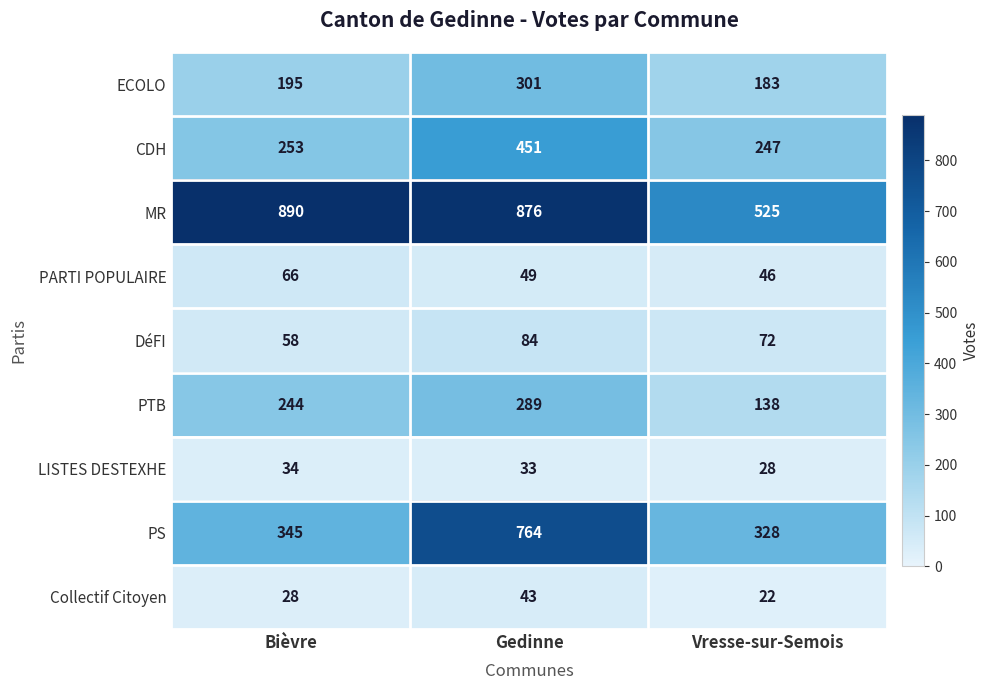

What is the average value of the PS series?

479